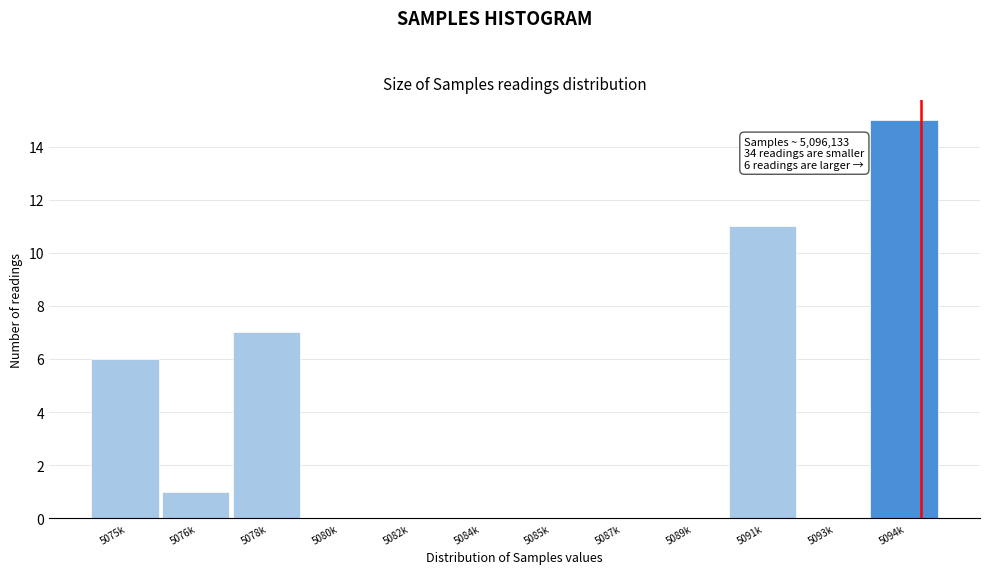

Reading left to right, extract all data points from this chart.

5075k=6	5076k=1	5078k=7	5080k=0	5082k=0	5084k=0	5085k=0	5087k=0	5089k=0	5091k=11	5093k=0	5094k=15